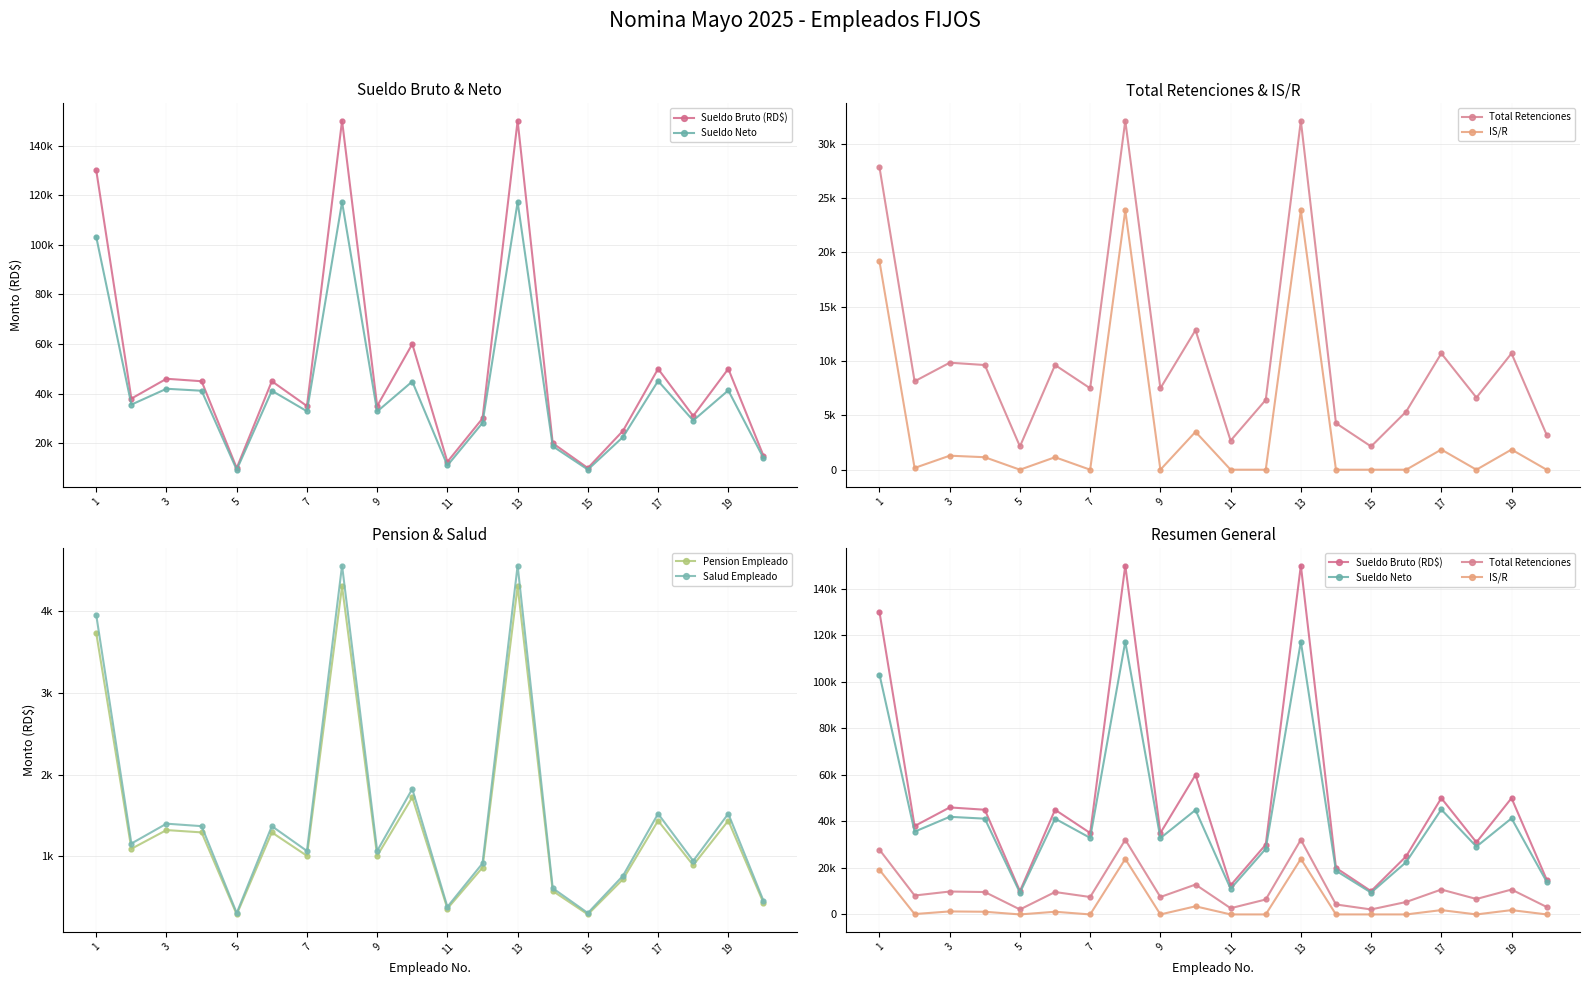

True or false: Total Retenciones and Salud Empleado intersect in this chart.

False